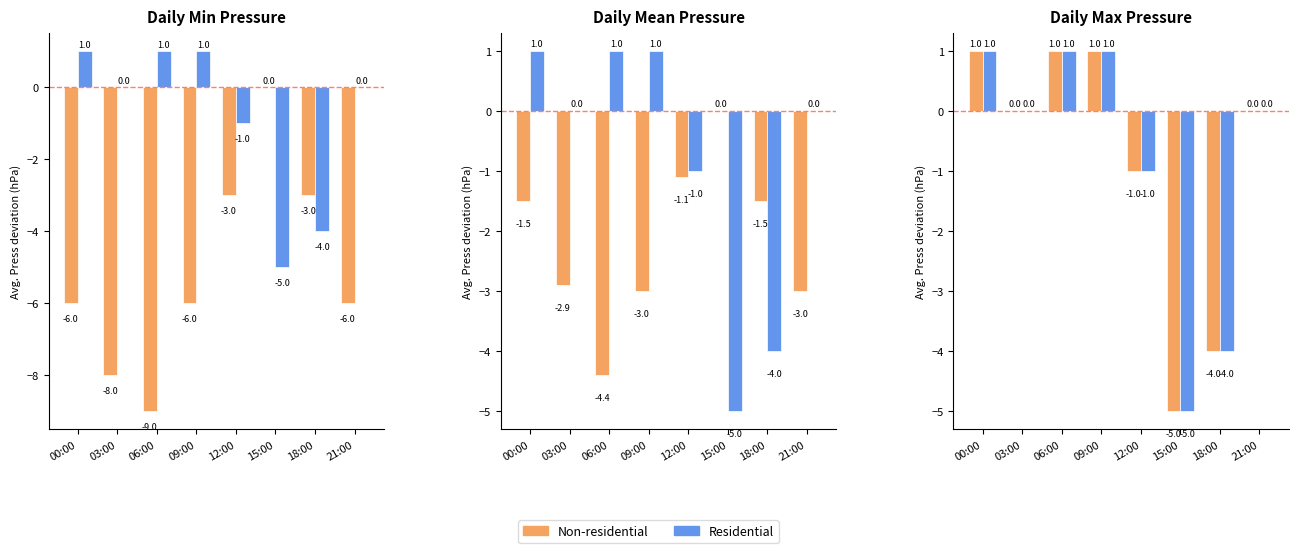

What is the label of the 5th bar from the left?

12:00